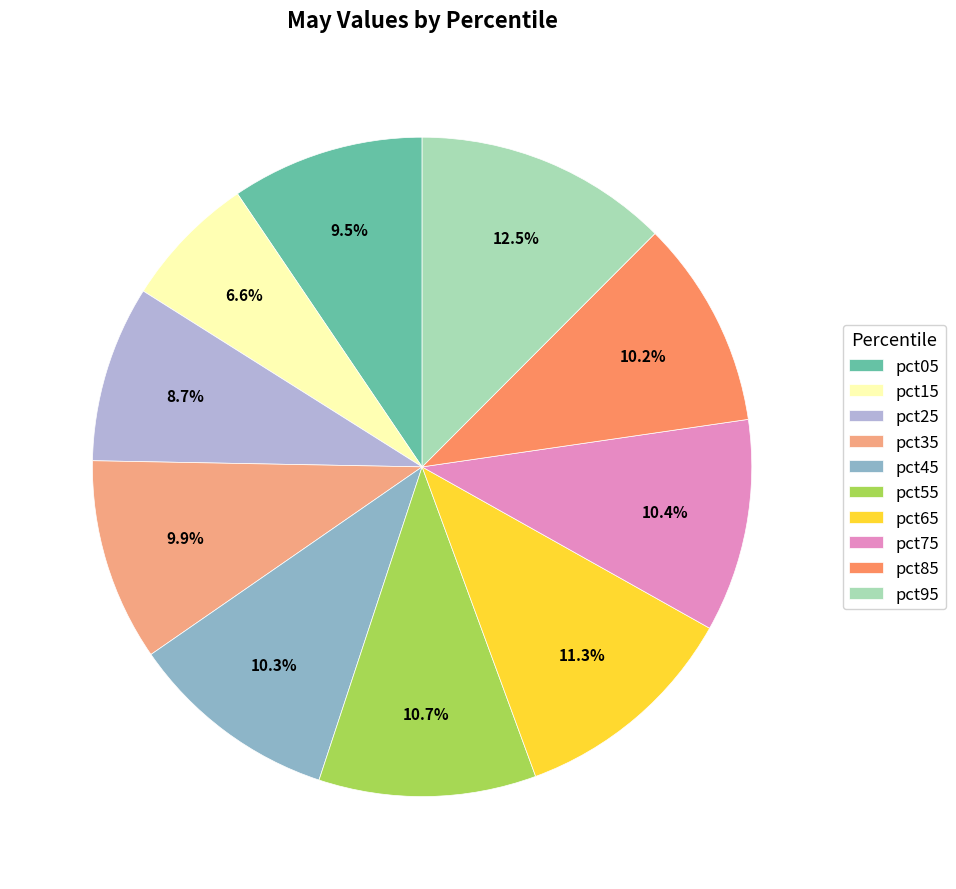

The pct65 slice represents 2% of the pie. True or false?

False